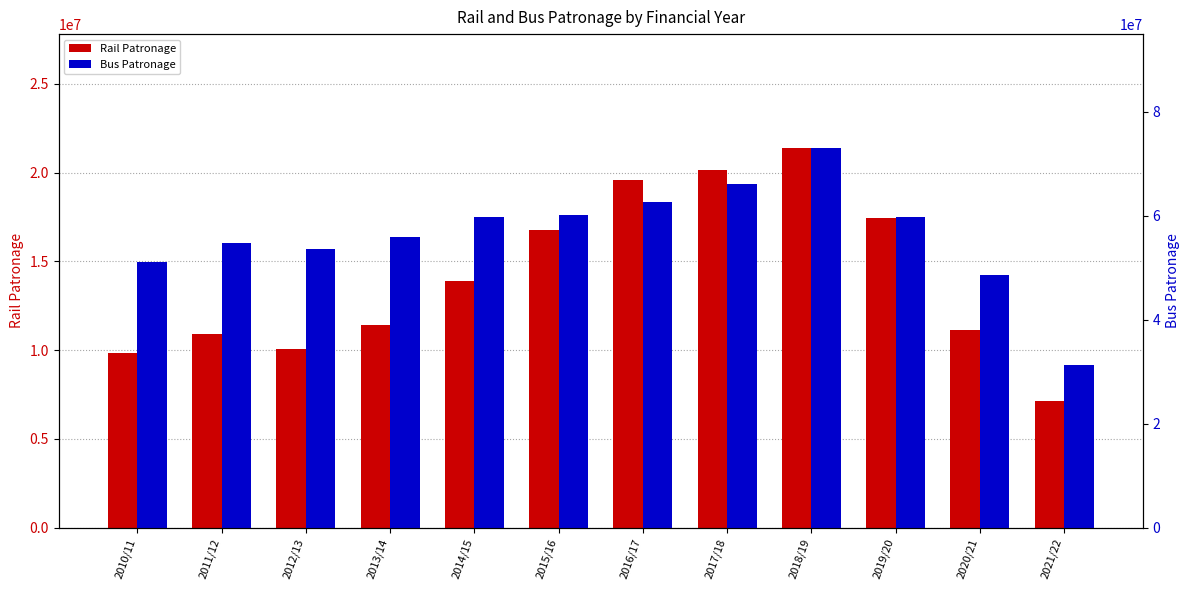

Rank the series by their maximum value, from highest to lowest.

Bus Patronage, Rail Patronage